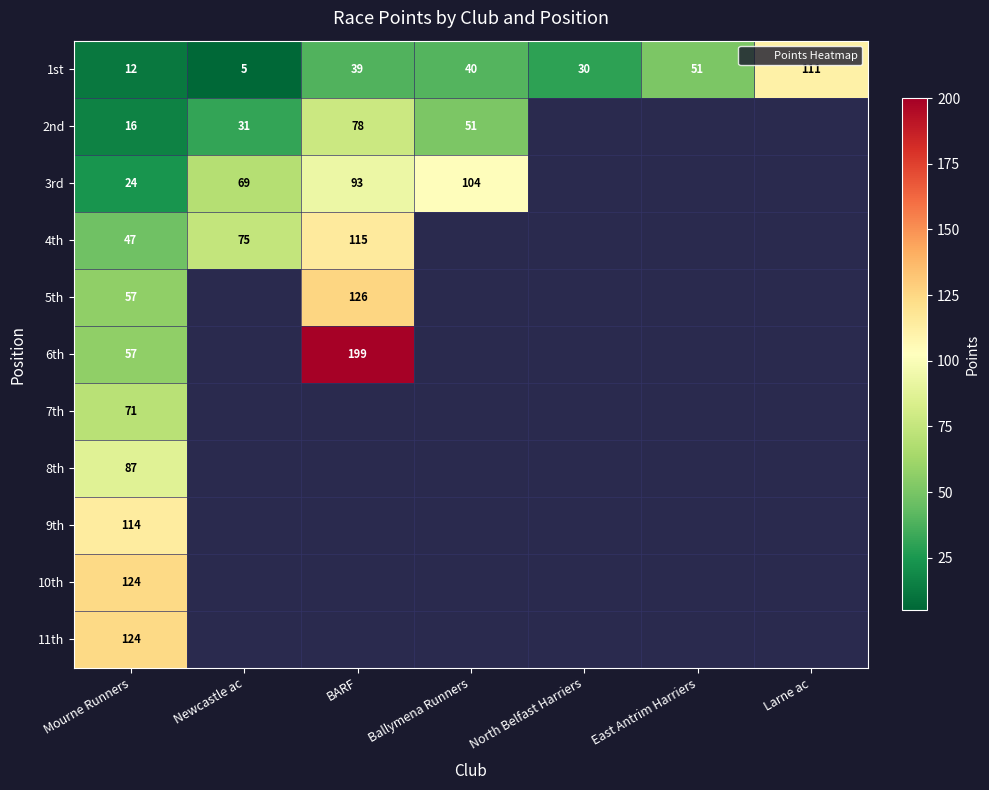

Which series has the largest range (max minus min)?

6th